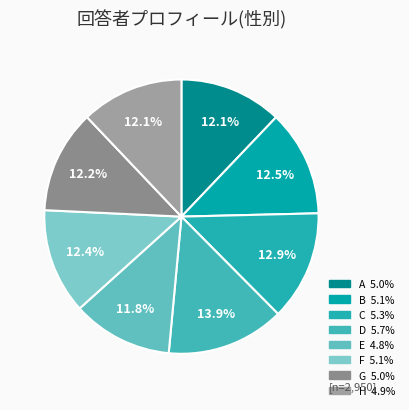

Count the number of slices in the pie.

8